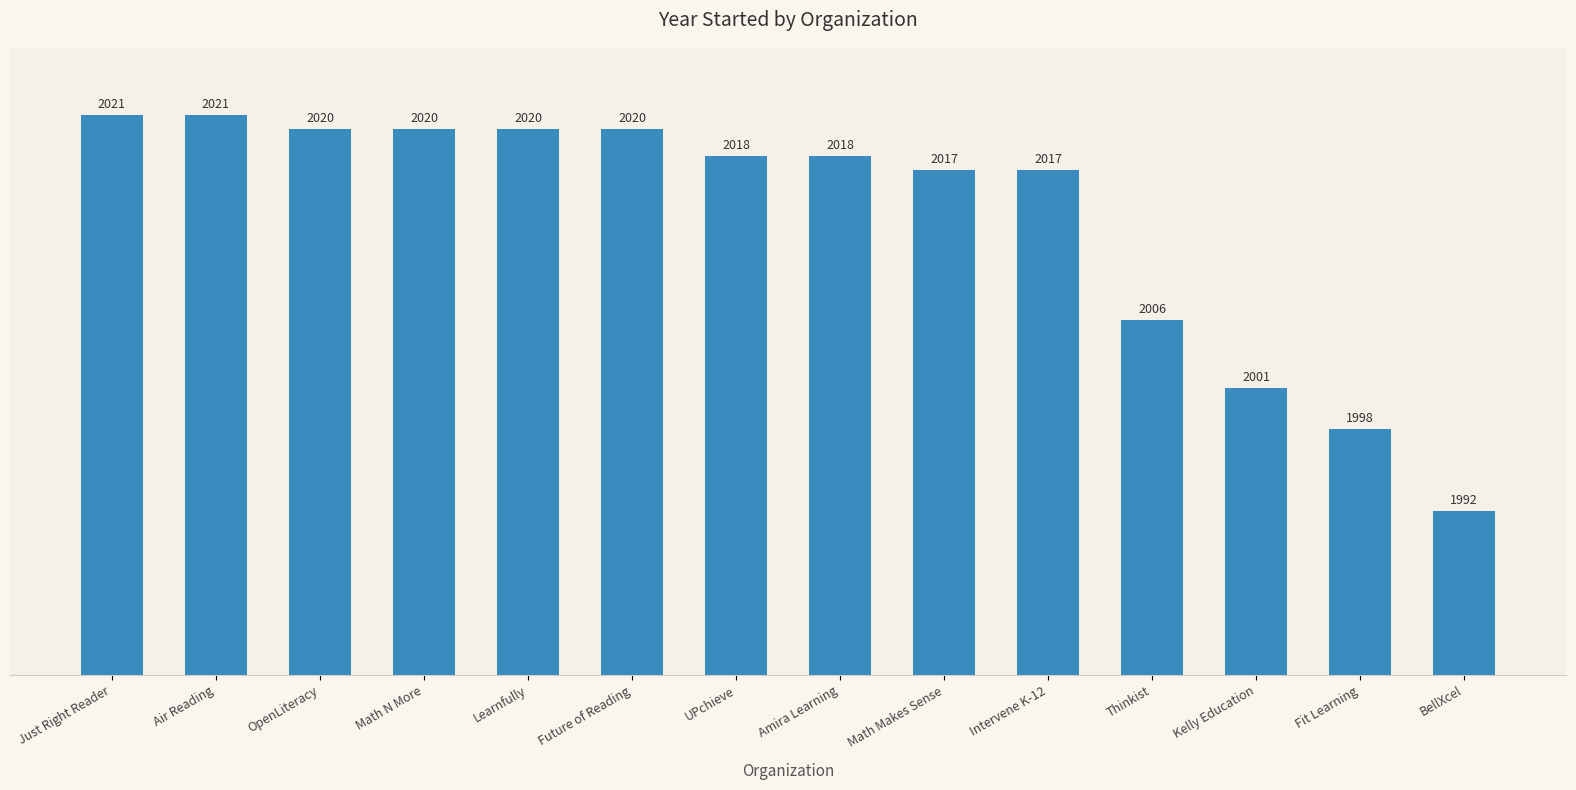

What position from the right is Intervene K-12?

5